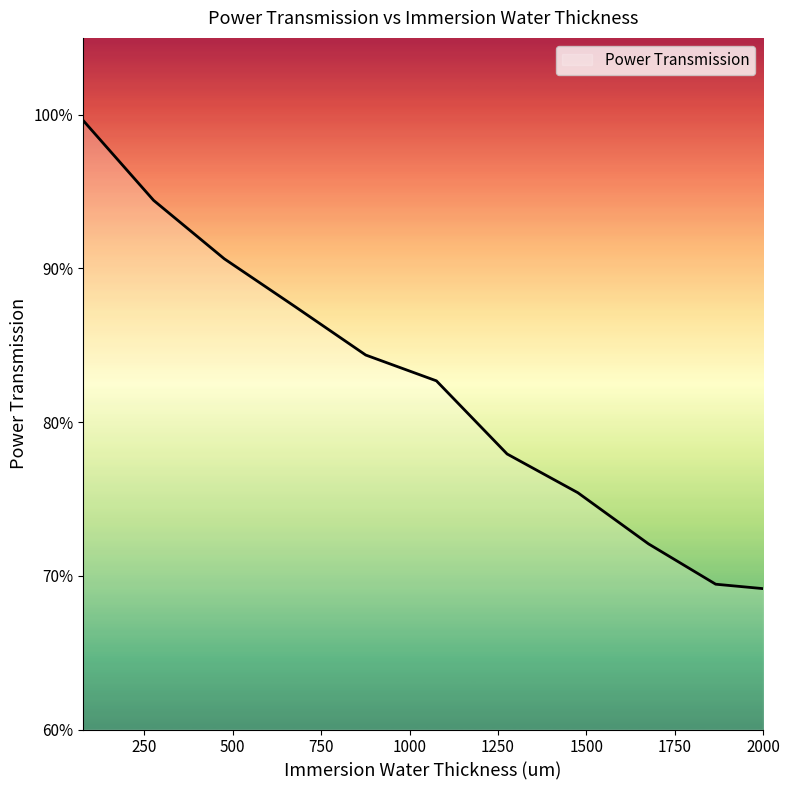

Is this an area chart (filled region under the line)?

No